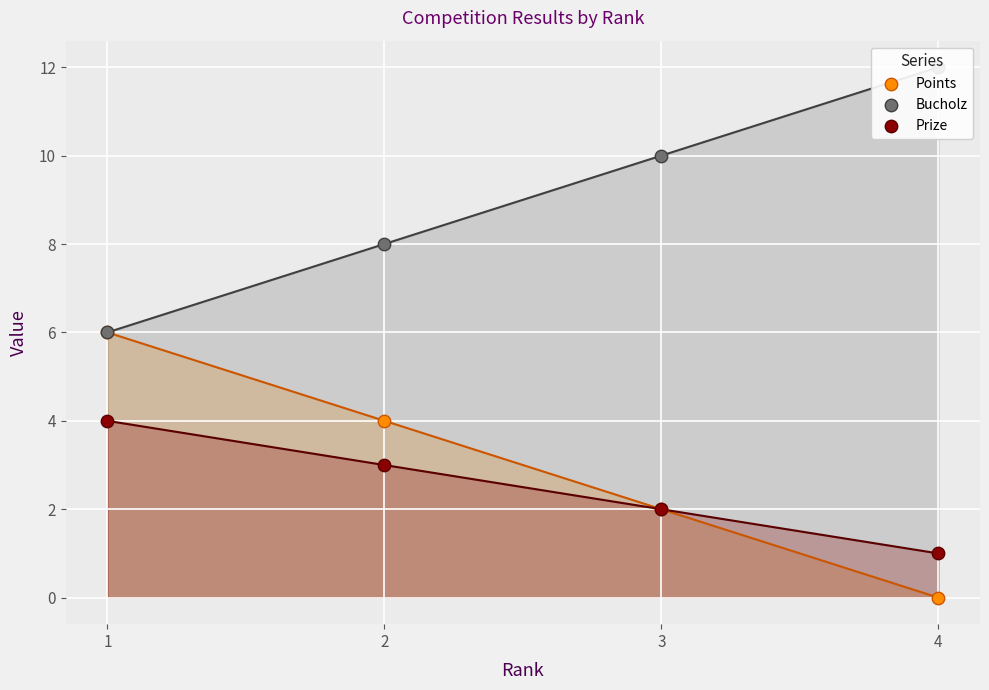

What are all the series names shown in the legend?

Points, Bucholz, Prize